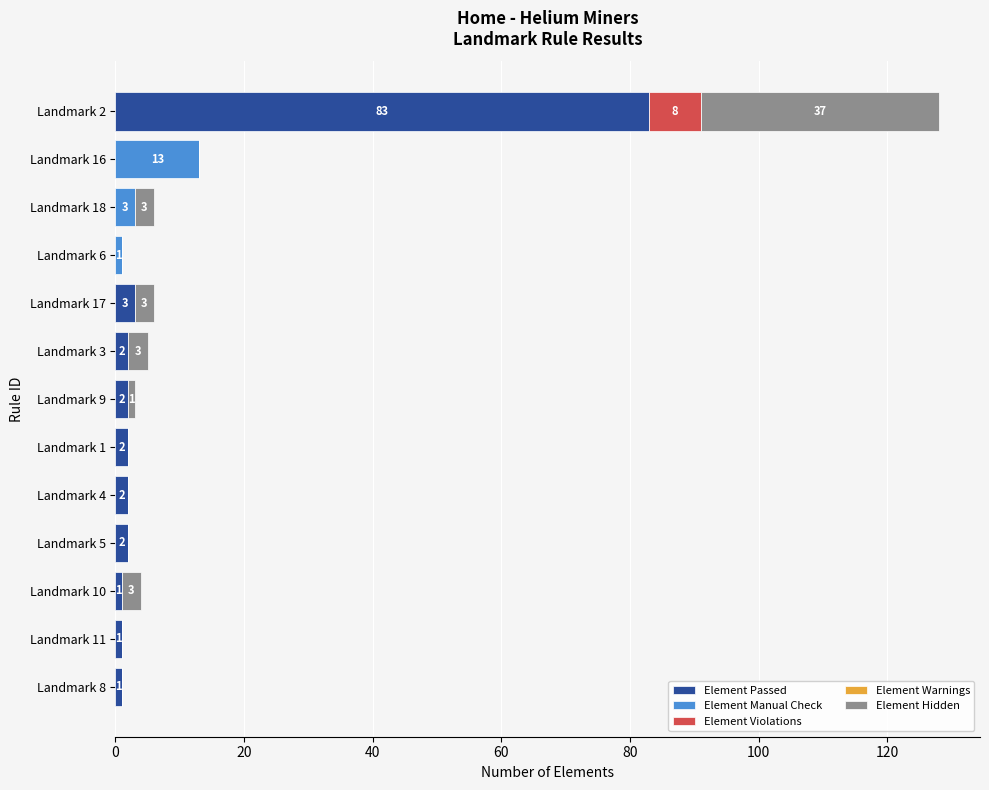

Is it true that Element Passed equals 2 at Landmark 9?

True